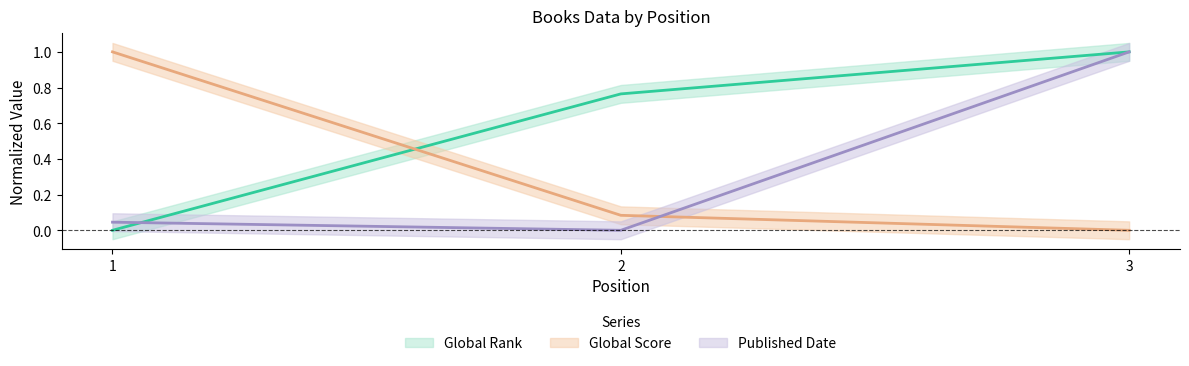

What is the sum of all Global Rank values?

1.8